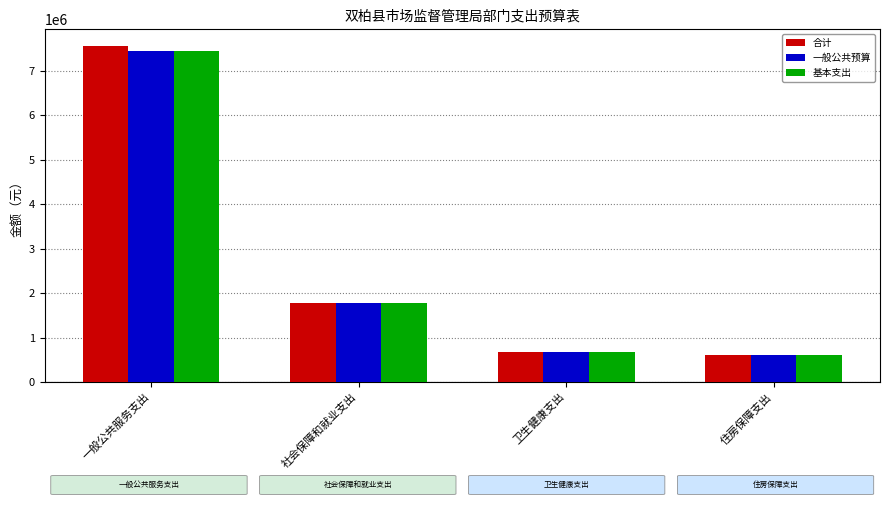

What value does the 一般公共预算 series have at 卫生健康支出?

666932.6